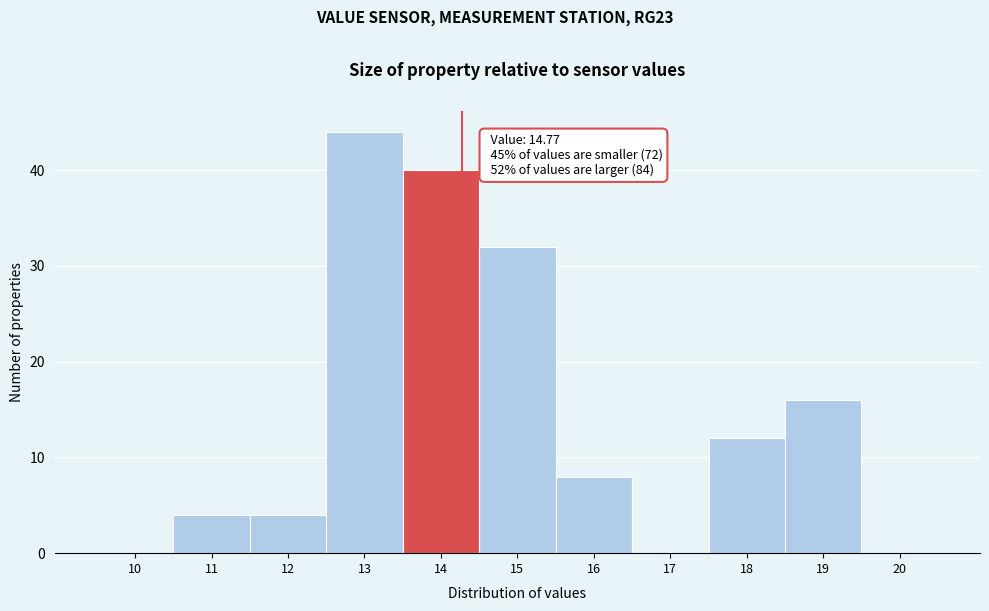

Reading right to left, what are all the values shown in this chart?

20=0	19=16	18=12	17=0	16=8	15=32	14=40	13=44	12=4	11=4	10=0